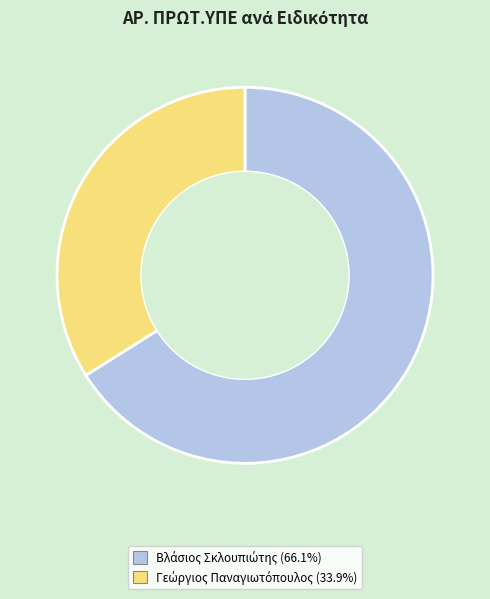

How many segments does this pie chart have?

2